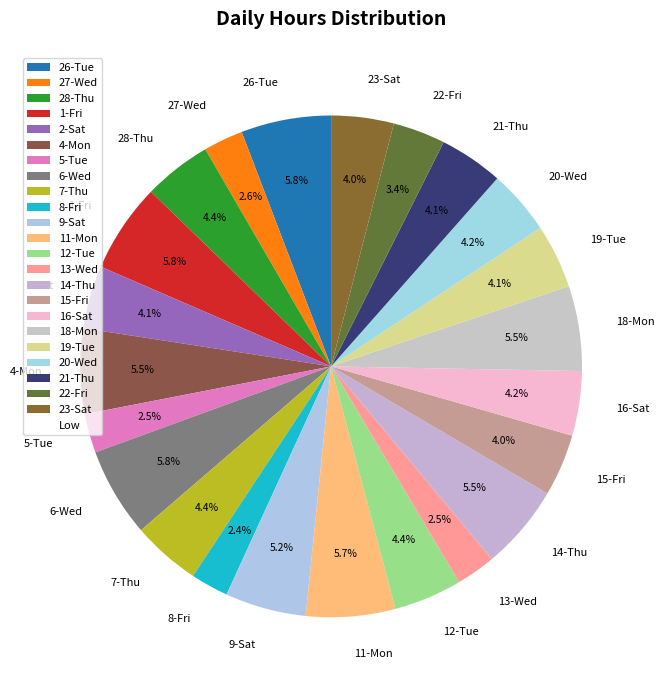

Does 2-Sat represent more than half of the total?

No